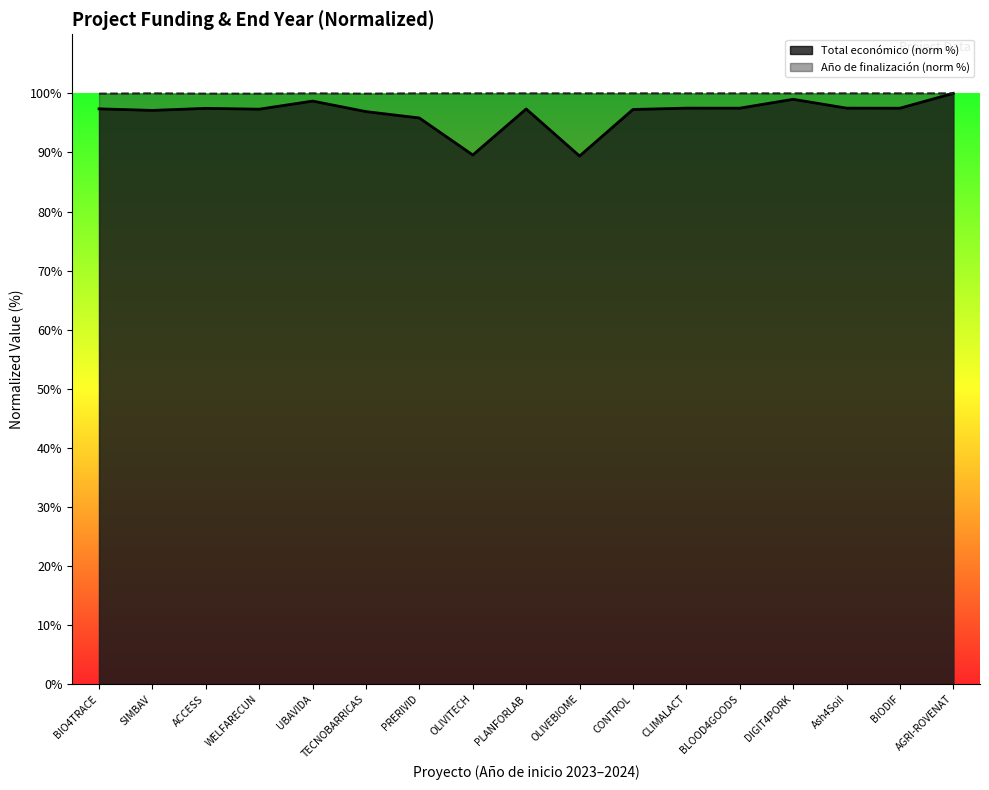

The Año de finalización series shows 156.5 at ACCESS. True or false?

False